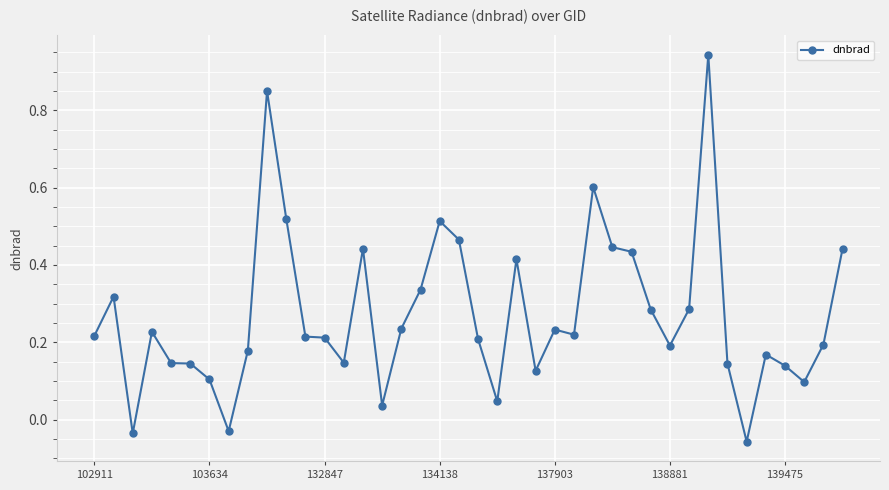

How many data points are less than 0?

3